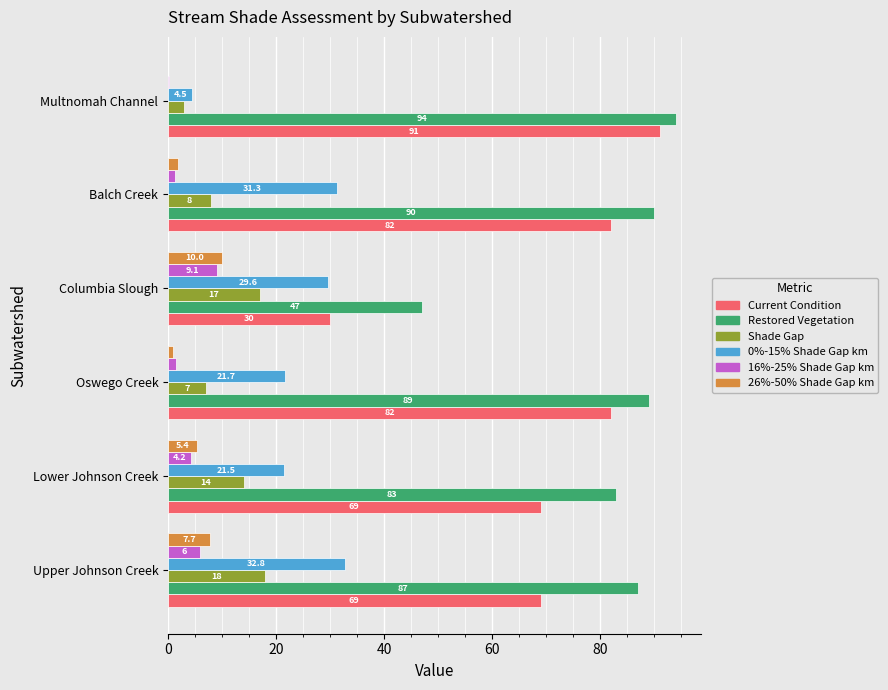

Which series has the largest total across all categories?

Restored Vegetation